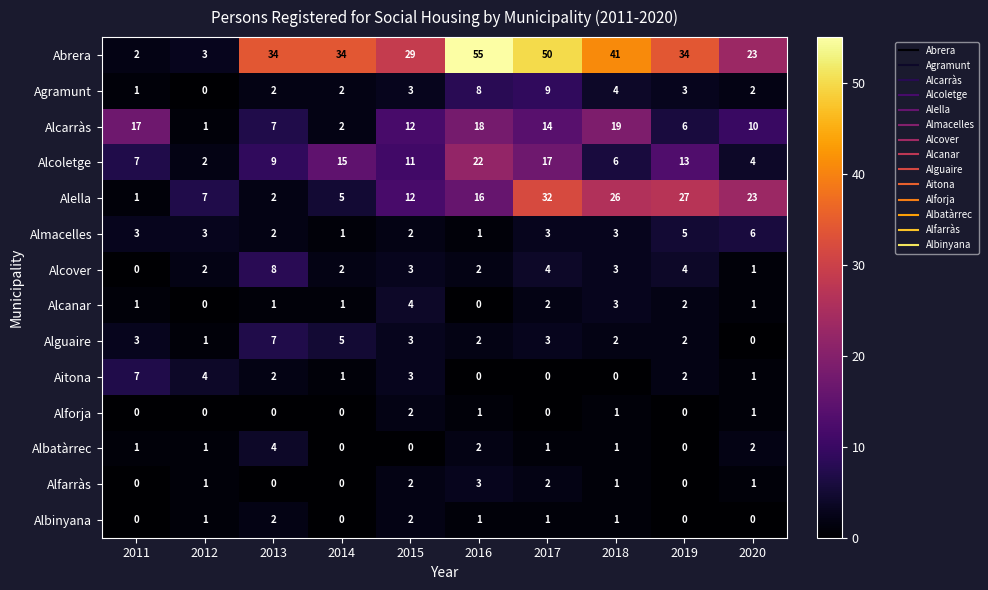

The Alfarràs series shows 1 at 2013. True or false?

False